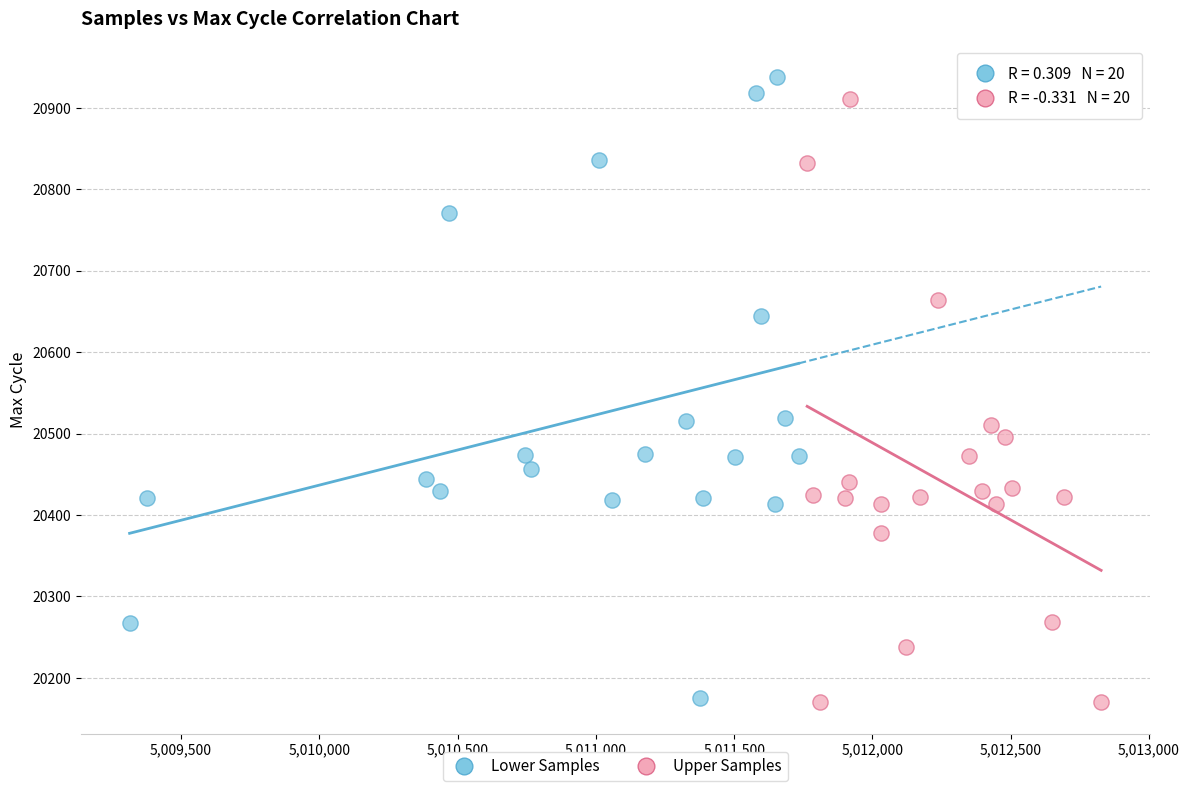

Which series reaches the maximum Y coordinate?

Lower Samples